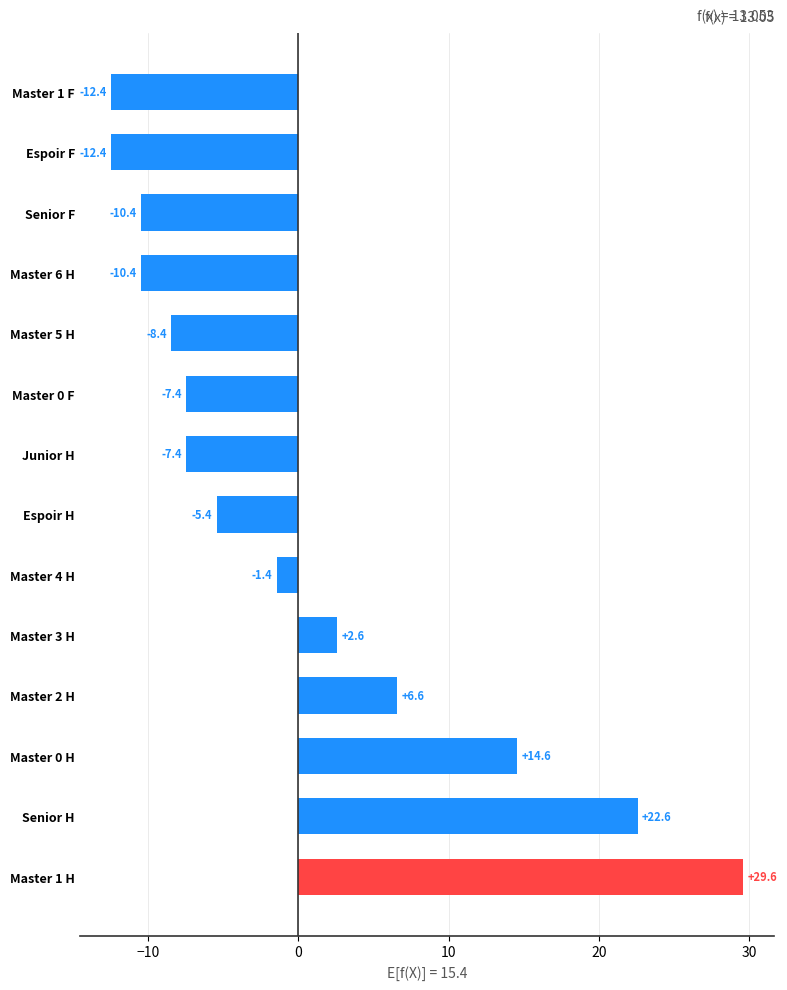

Read the value at Master 1 F.

-12.4